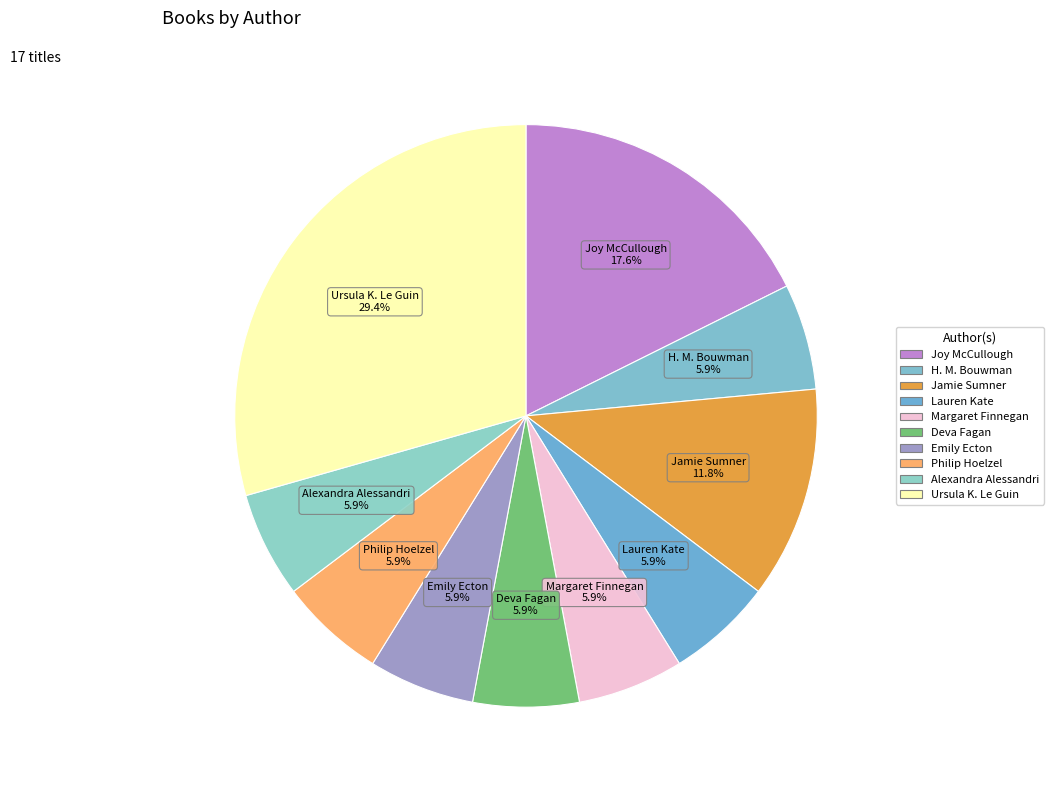

Do H. M. Bouwman and Jamie Sumner together represent more than half of the pie?

No